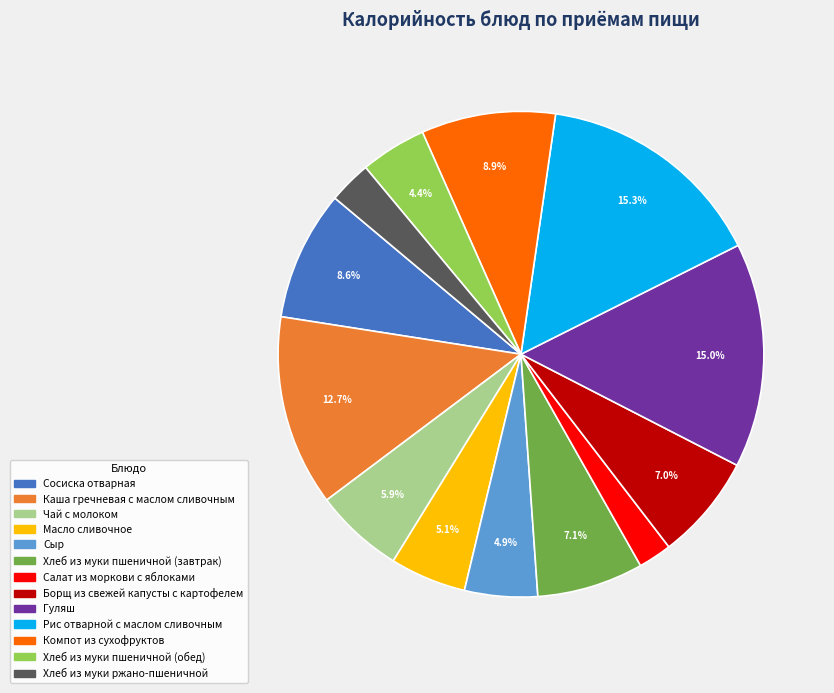

To the nearest percent, what is the average slice percentage?

8%